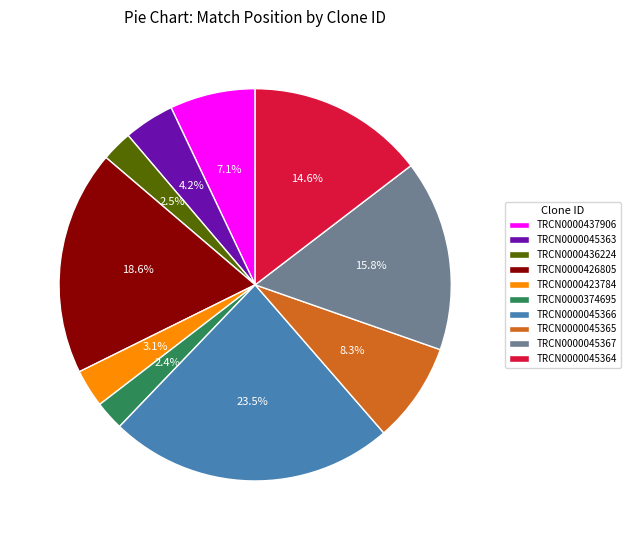

How many slices are in this pie chart?

10